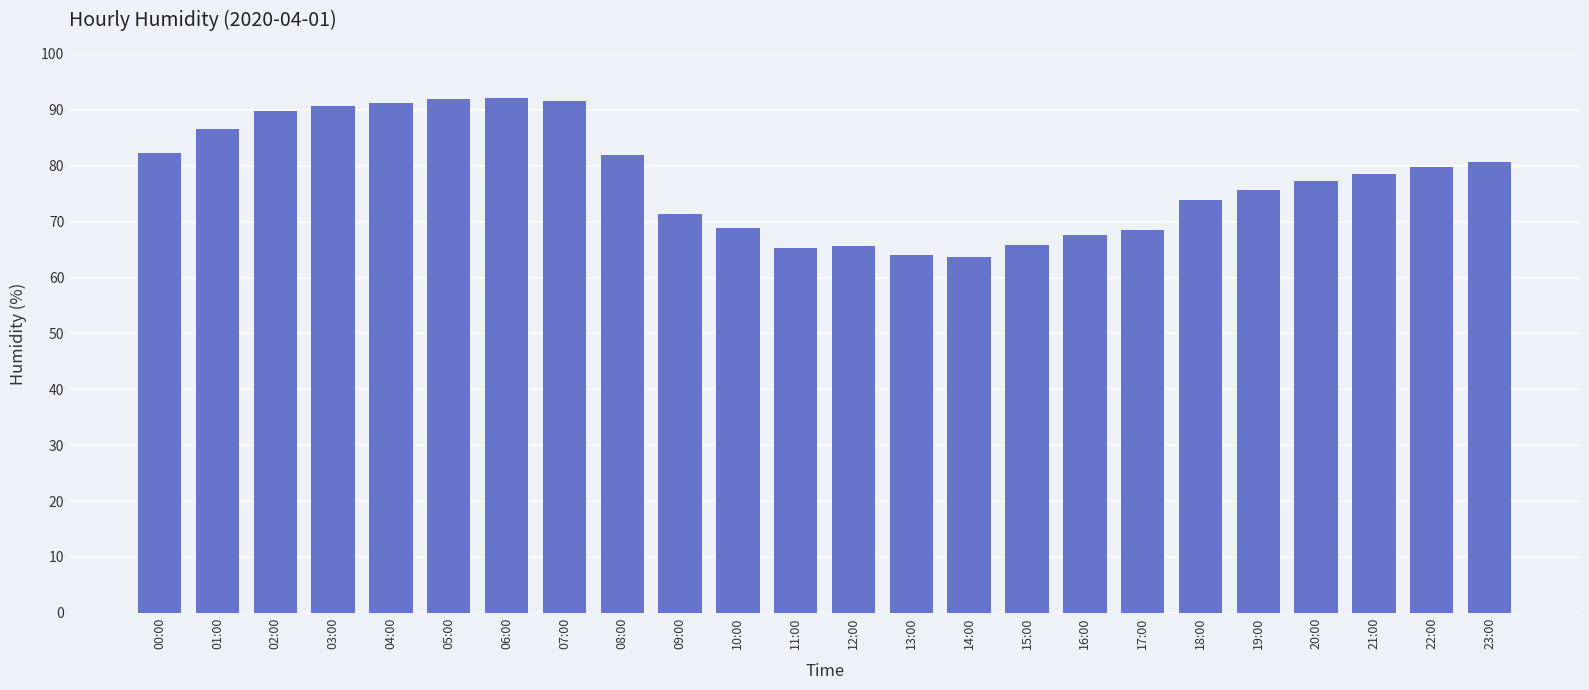

What is the sum of the values at 19:00 and 10:00?

144.6